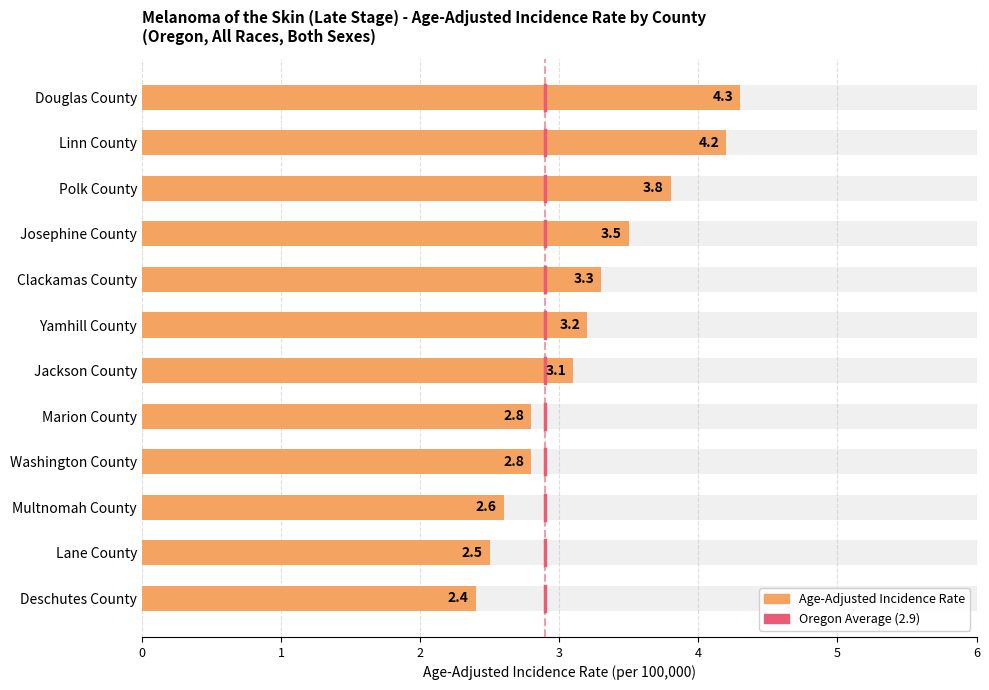

How many data points does each series have?

12